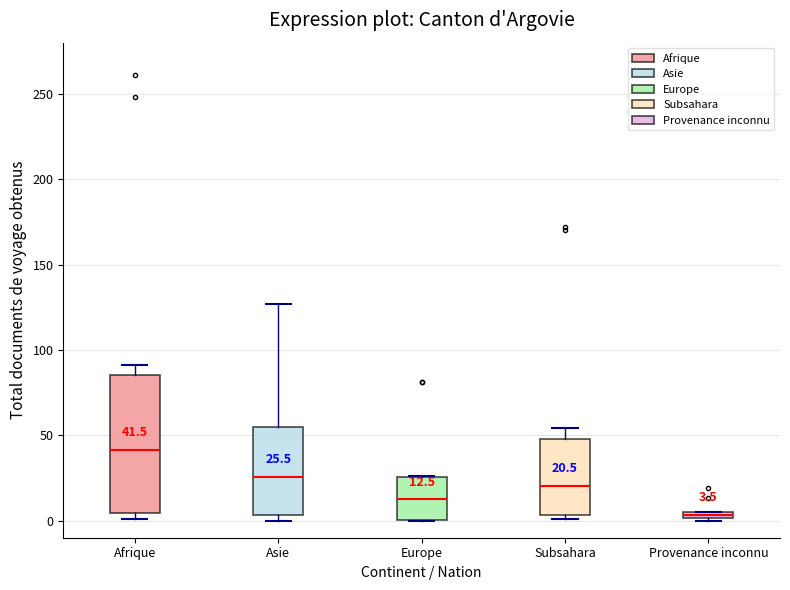

Which box has the lowest median line?

Provenance inconnu